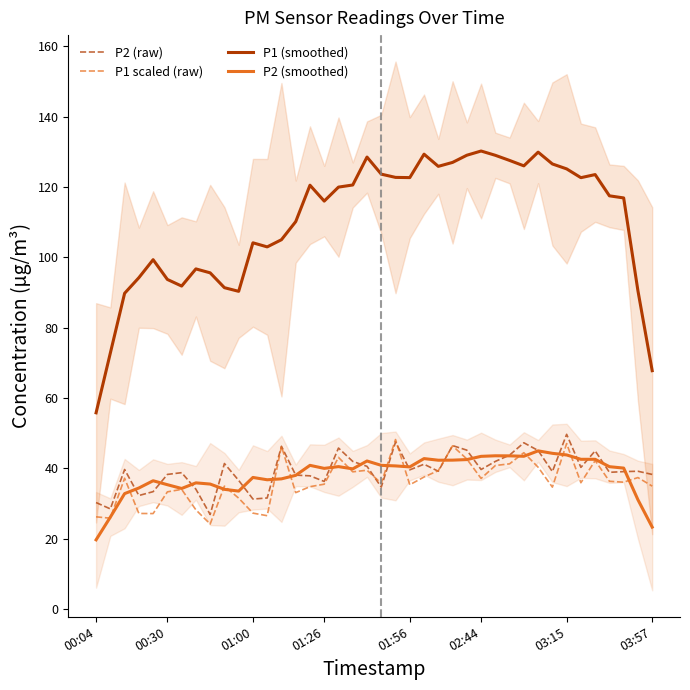

What is the highest value of the P2 (raw) series?

49.7